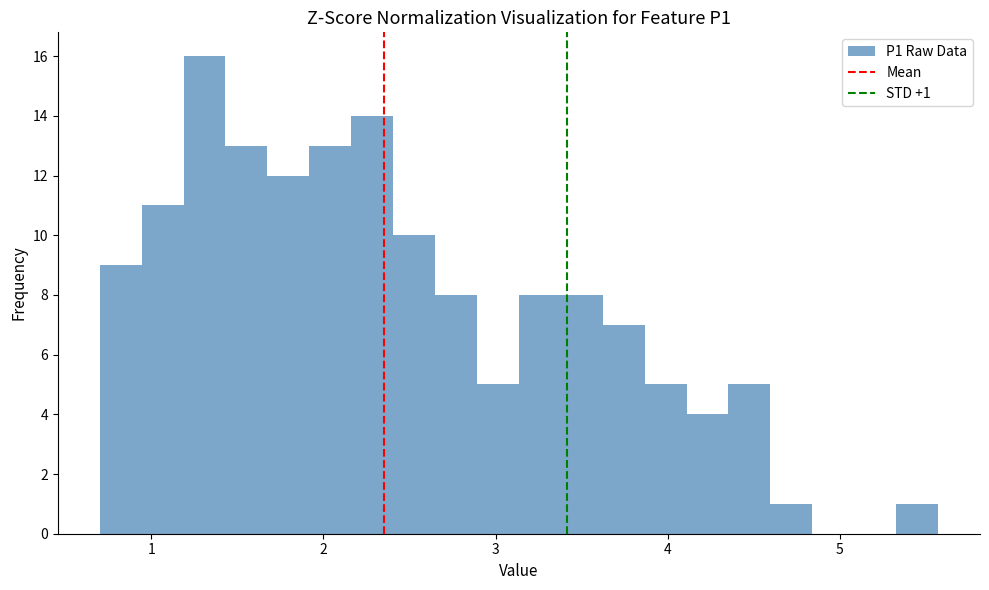

Around what value on the x-axis is the tallest bar? Give the approximate position of its centre, as read against the axis.

1.3